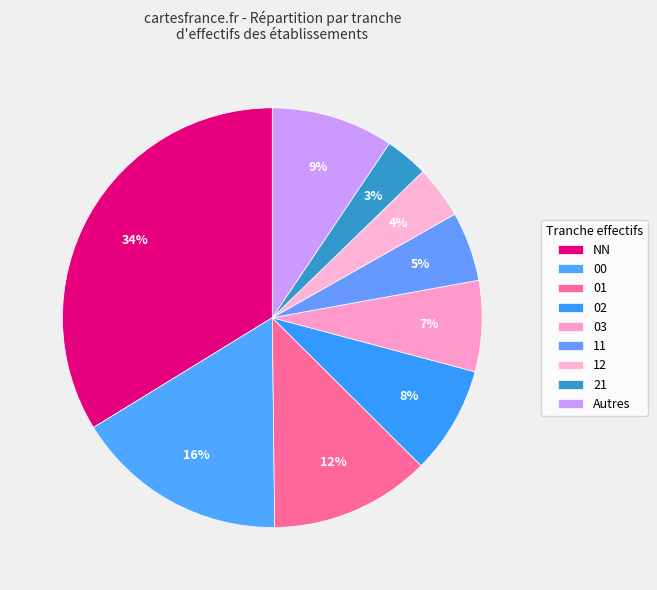

How many segments does this pie chart have?

9